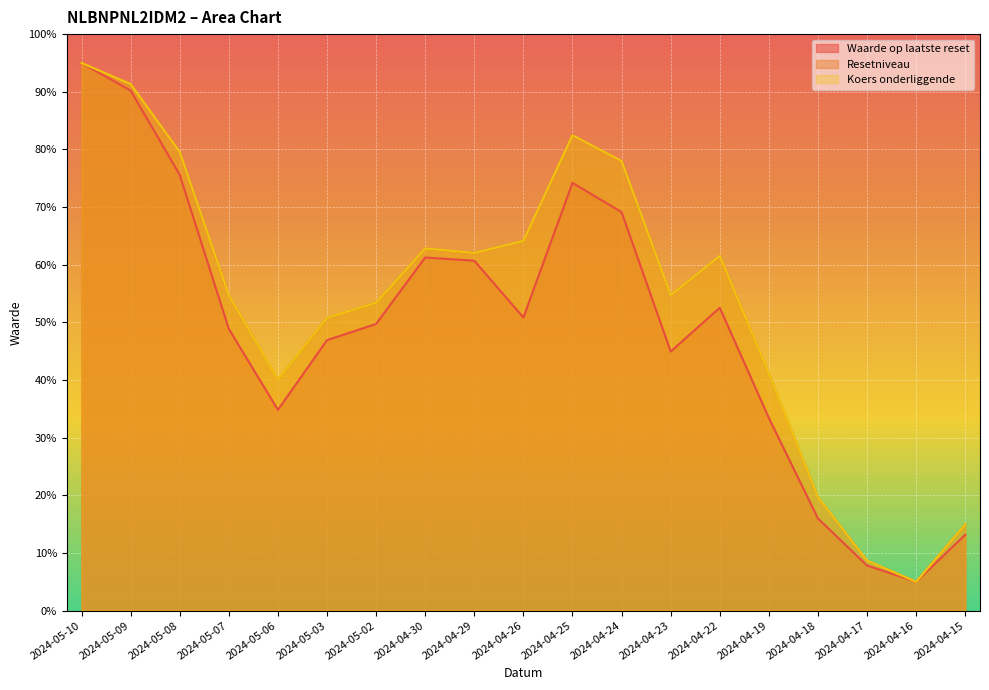

Which has a higher value, 2024-04-15 or 2024-04-29?

2024-04-29